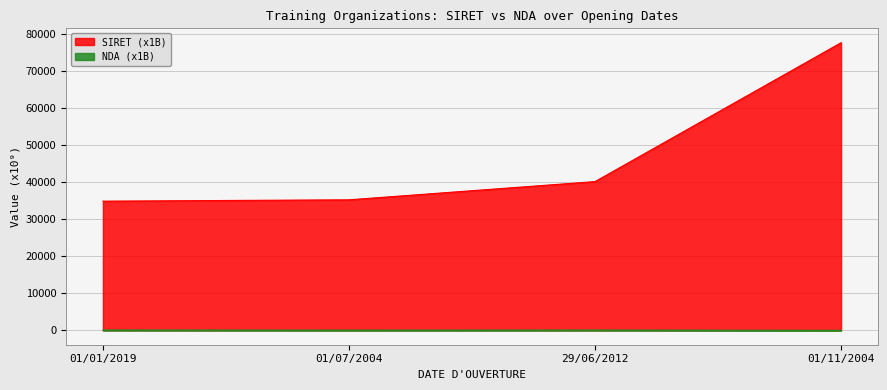

How many data points in SIRET are above 40114?

2